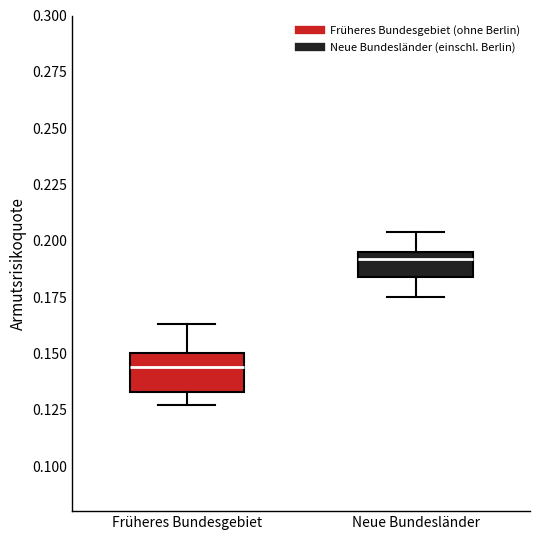

Which box's median line is the highest?

Neue Bundesländer